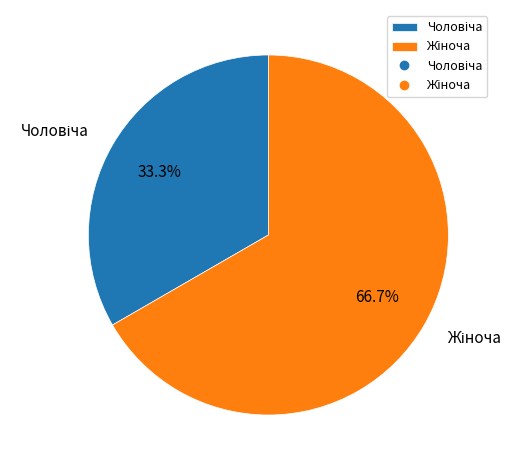

Is there a majority slice in this chart?

Yes